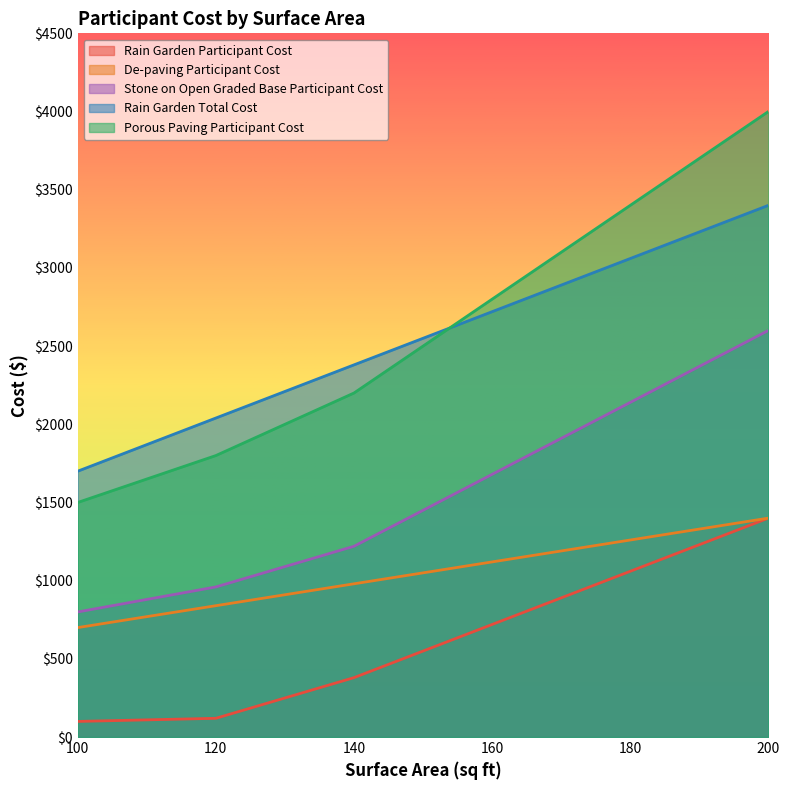

At which label is De-paving Participant Cost closest to 1050?

140